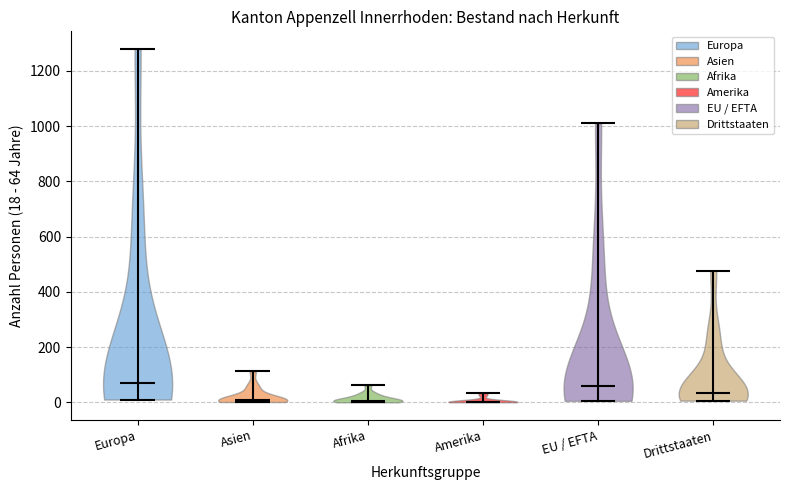

Reading left to right, read every violin against the y-axis: where its median line is, and the lowest and highest points it reaches. The values are not printed on the chart, so give them approximately, as read against the axis.

Europa: median line 80, lowest point 20, highest point 1280
Asien: median line 0, lowest point 0, highest point 120
Afrika: median line 0, lowest point 0, highest point 60
Amerika: median line 0, lowest point 0, highest point 40
EU / EFTA: median line 60, lowest point 0, highest point 1020
Drittstaaten: median line 40, lowest point 0, highest point 480